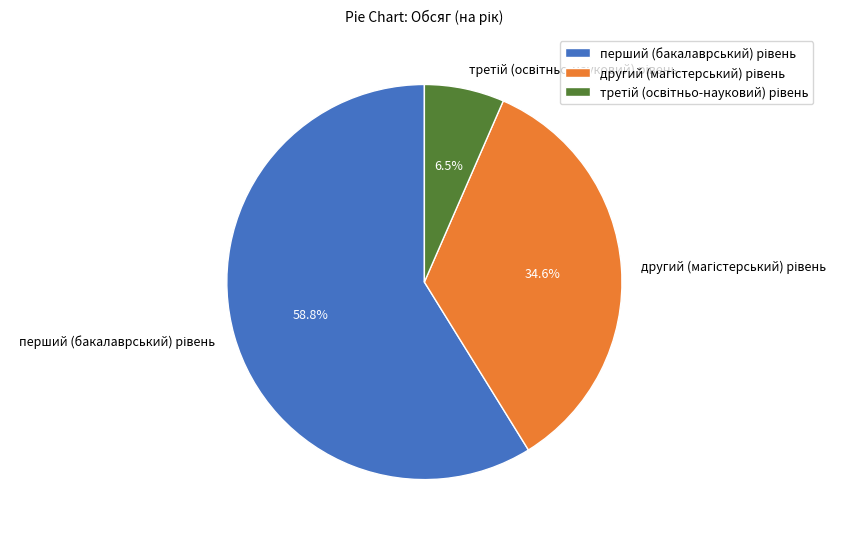

Is there a majority slice in this chart?

Yes